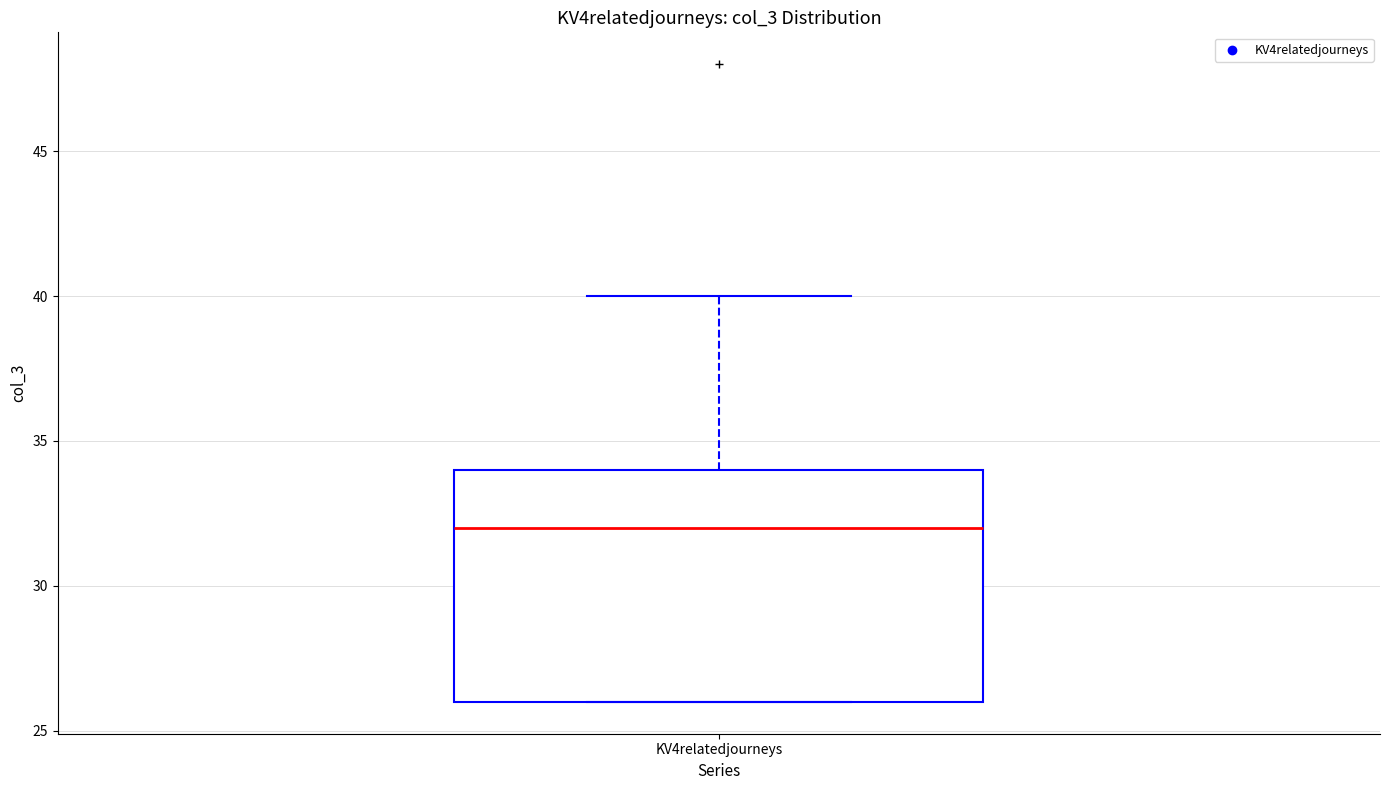

Read this box plot against the y-axis: the position of the median line, the range covered by the box, and the ends of both whiskers. The values are not printed on the chart, so give them approximately, as read against the axis.

median 32, box 26 to 34, whiskers 26 to 40